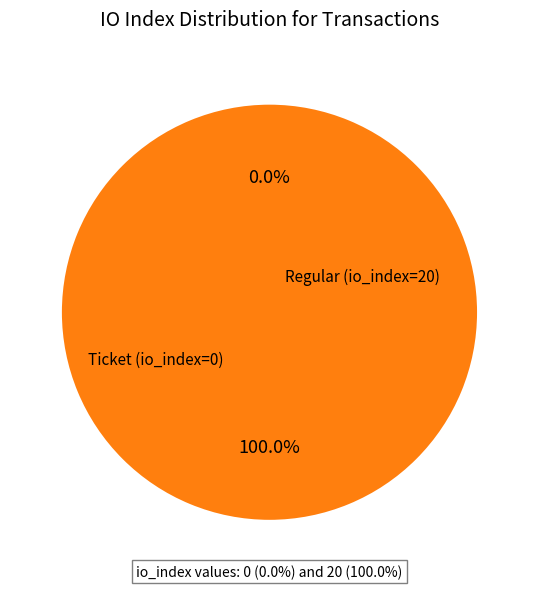

Count the number of slices in the pie.

2